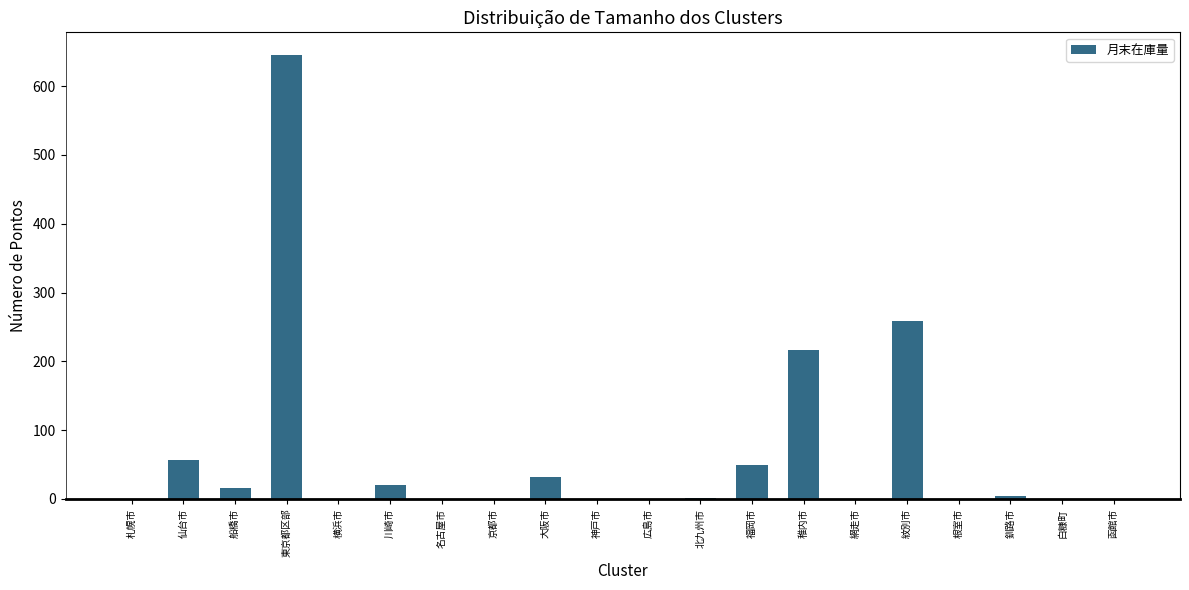

What is the change in value from 大阪市 to 白糠町?

-32